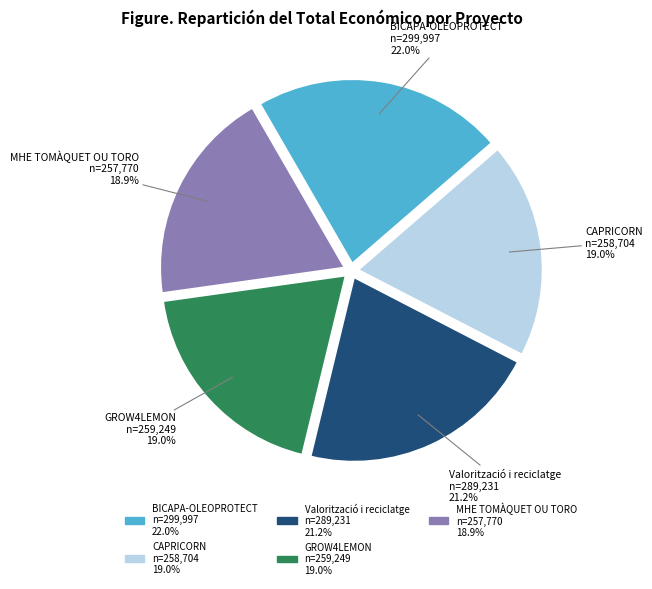

What percentage do MHE TOMÀQUET OU TORO and BICAPA-OLEOPROTECT together represent?

40.9%